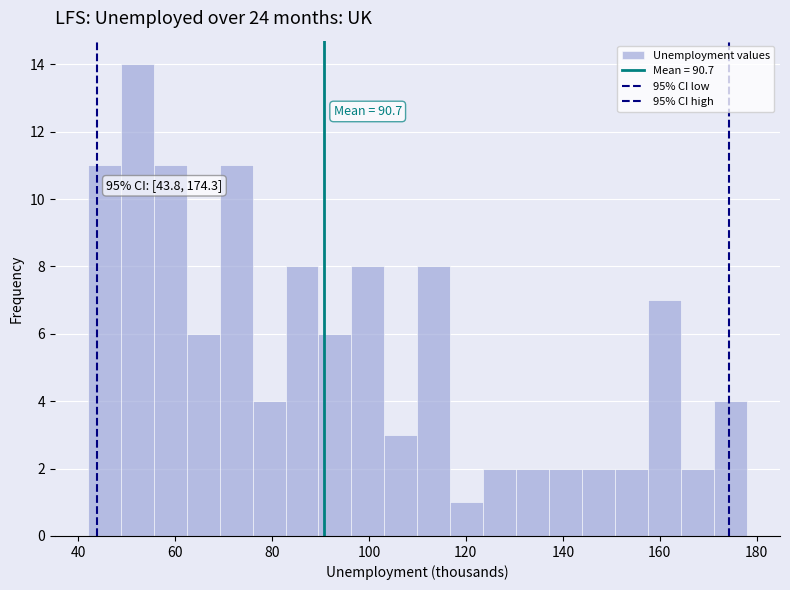

Read against the x-axis, roughly where is the centre of the tallest bar?

52